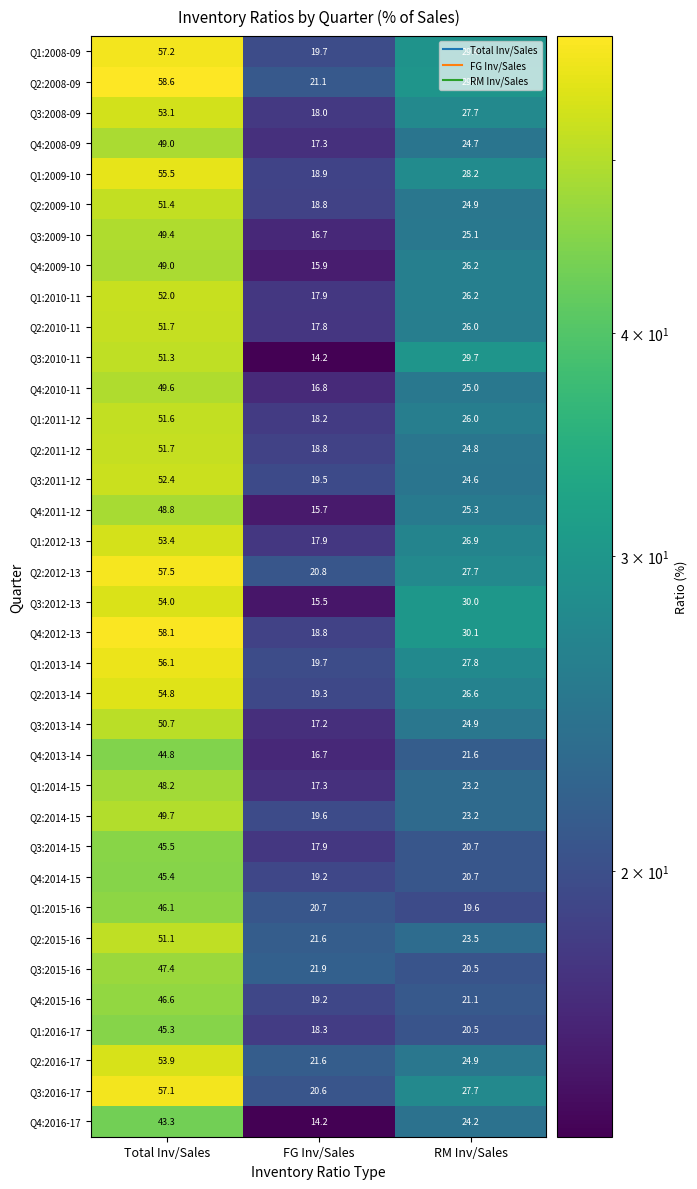

What is the minimum value shown in the chart?

14.2